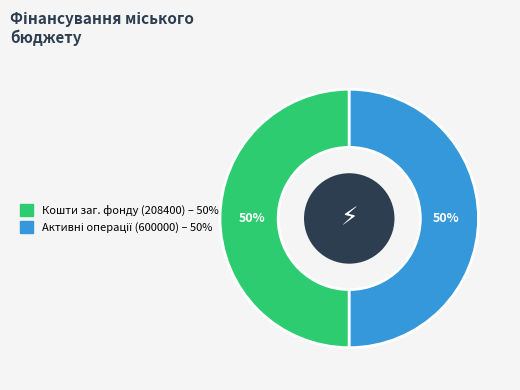

To the nearest percent, what is the average slice percentage?

50%